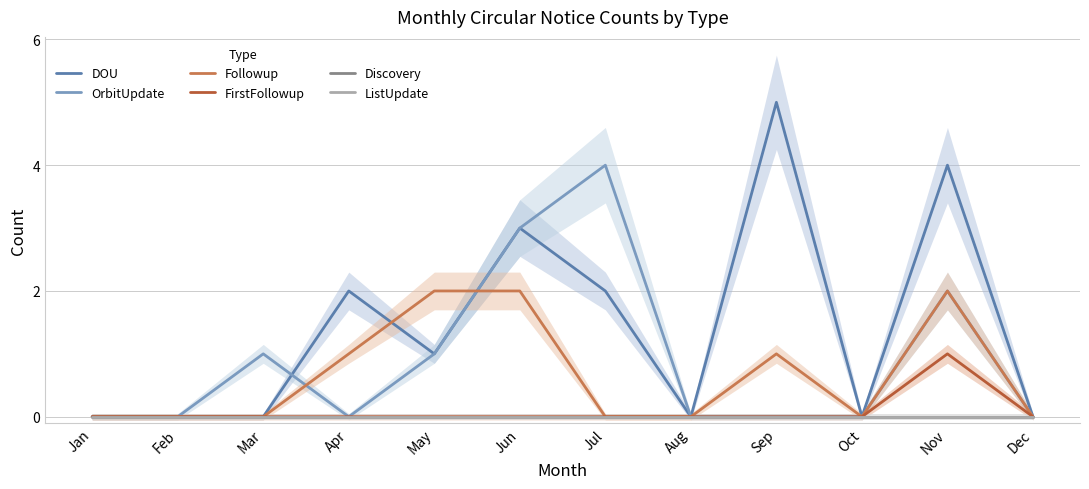

What is the difference between the highest and lowest values at Nov?

4